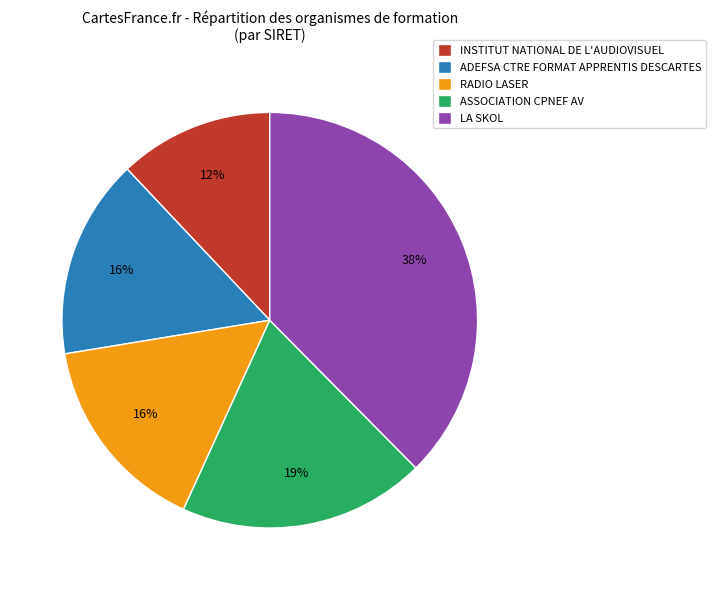

To the nearest percent, what is the average slice percentage?

20%